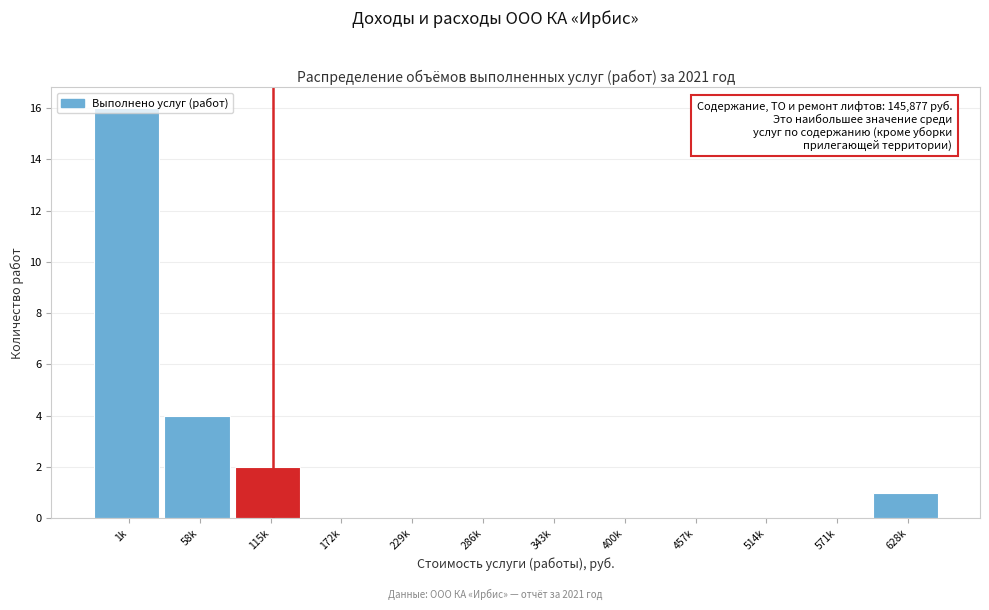

What is the sum of all values?

23